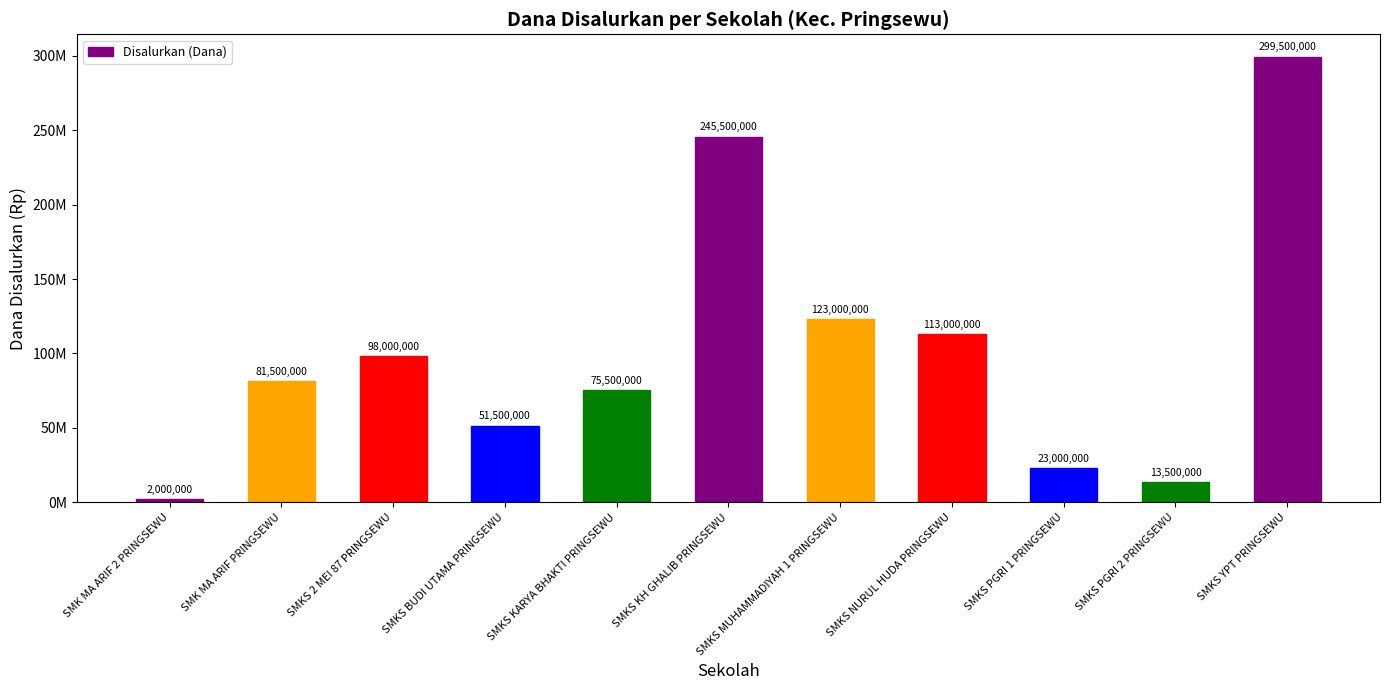

What is the label of the 4th bar from the left?

SMKS BUDI UTAMA PRINGSEWU